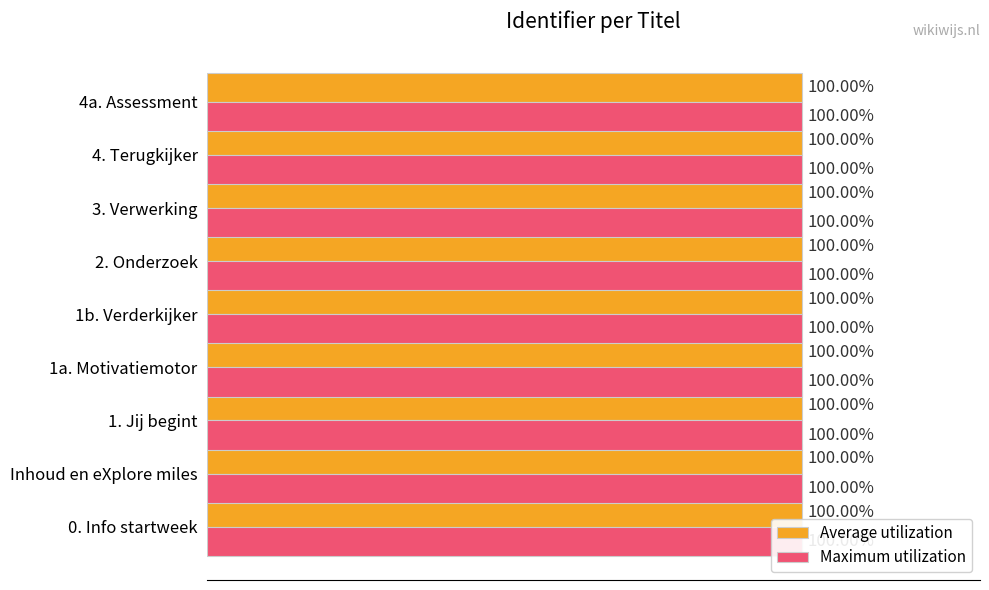

Rank the series by their maximum value, from lowest to highest.

Average utilization, Maximum utilization